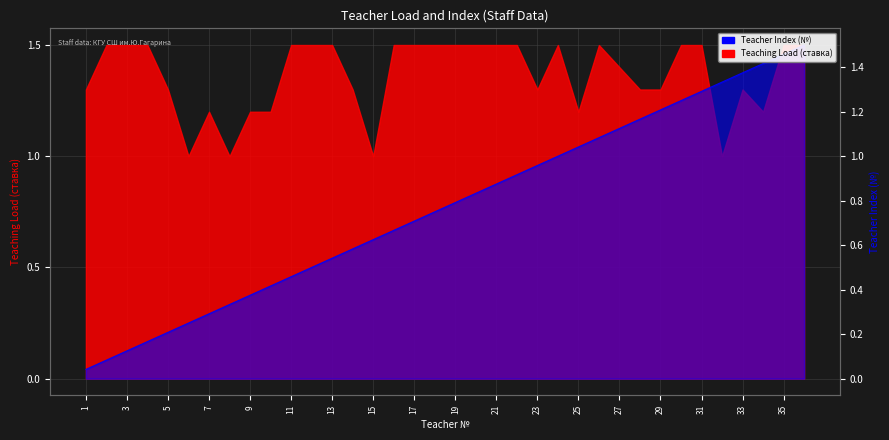

Does the chart have visible grid lines?

Yes